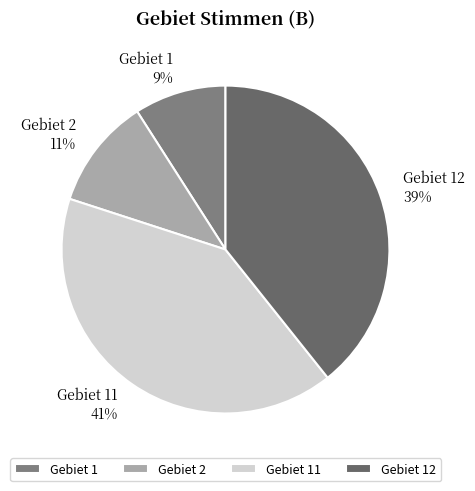

What is the smallest slice in the pie chart?

Gebiet 1